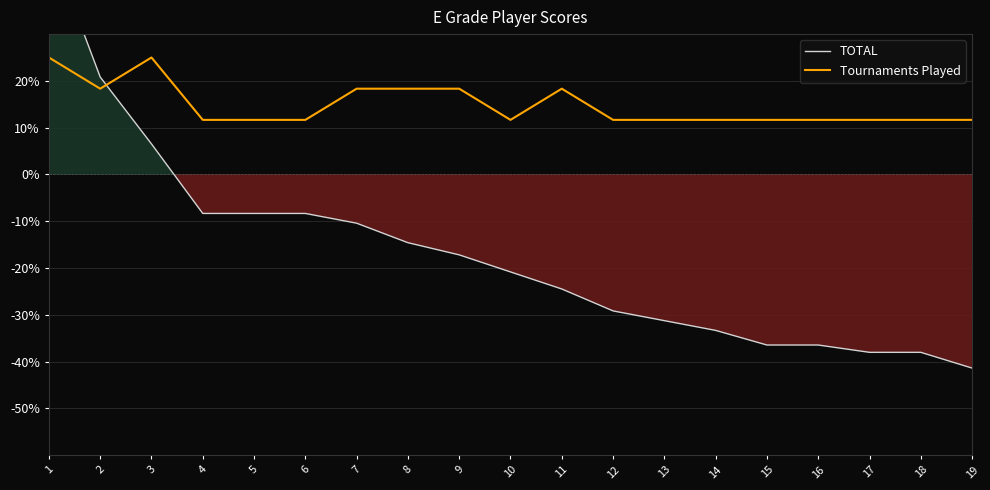

After their last crossing, which series has the higher values: TOTAL or Tournaments Played?

Tournaments Played